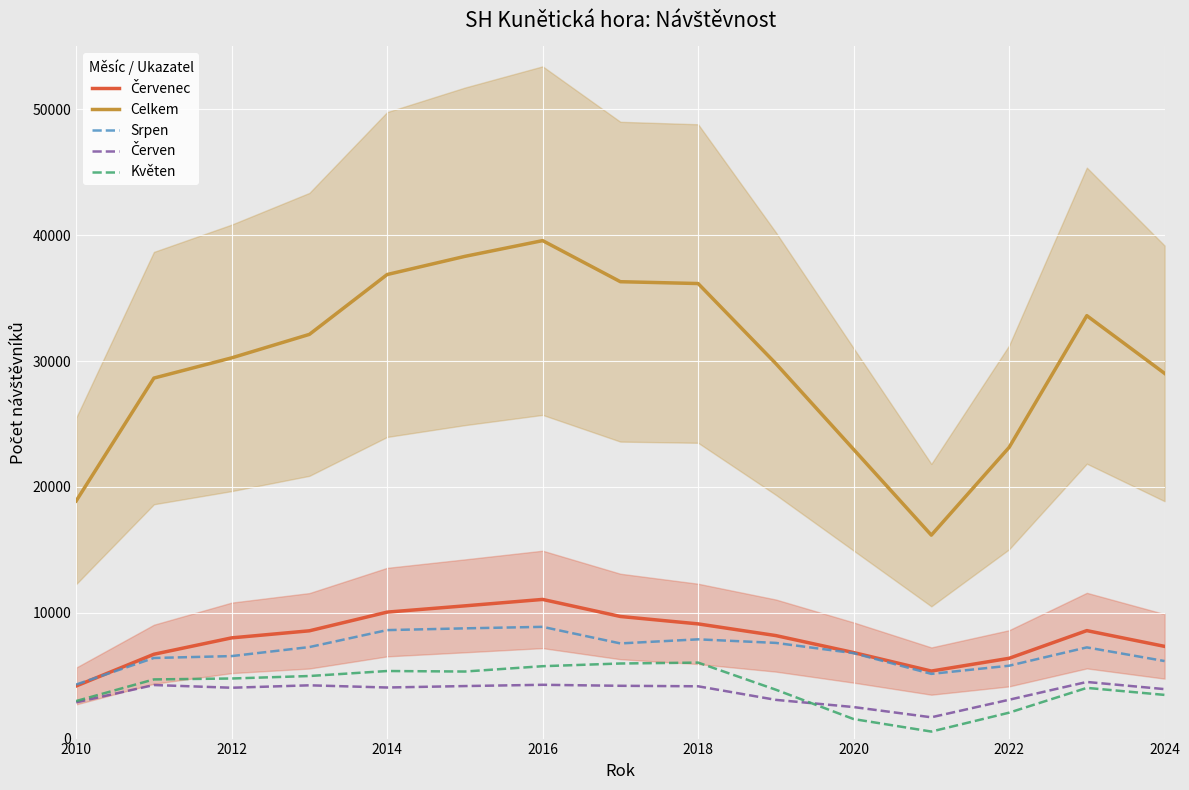

True or false: Květen has a value of 6037.3 at 2018.

True